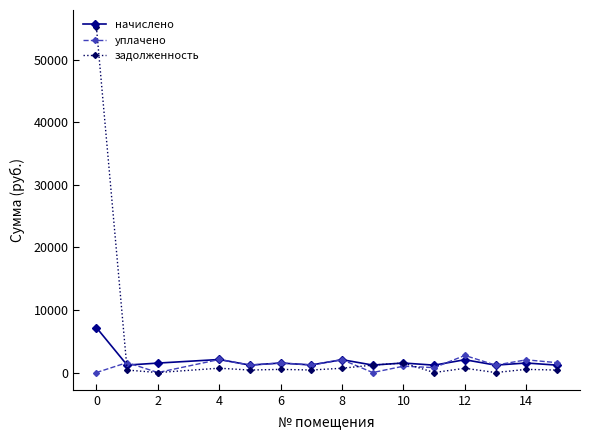

True or false: задолженность has more than 2 interior local peaks.

True